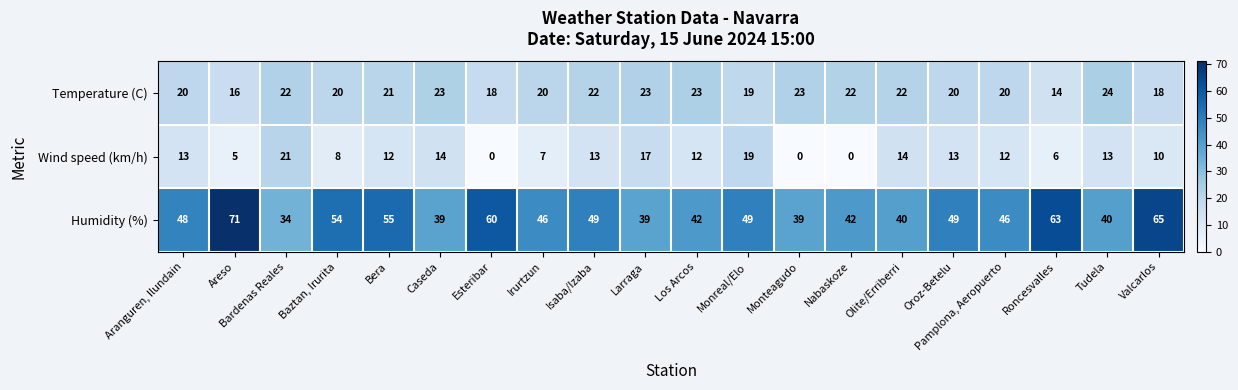

The Humidity (%) series shows 82 at Esteribar. True or false?

False